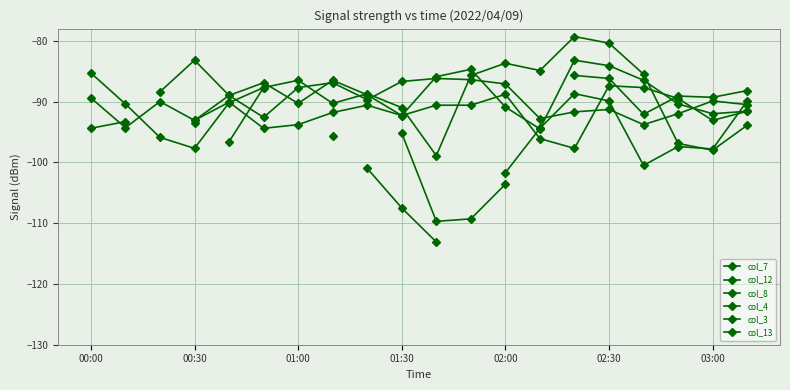

What is the greatest value displayed?

-79.3